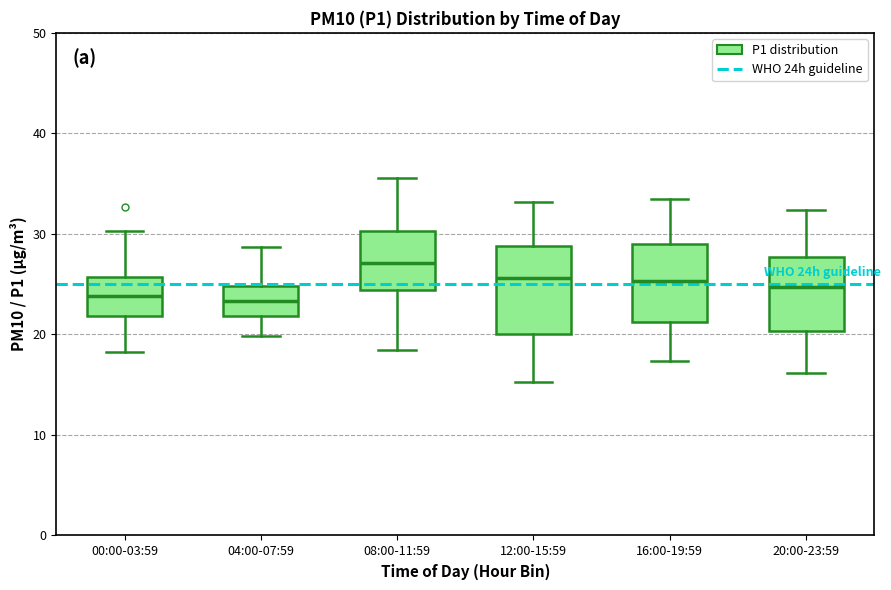

Where is the lower edge of the box for 00:00-03:59 on the y-axis? The values are not printed on the chart, so give them approximately, as read against the axis.

22